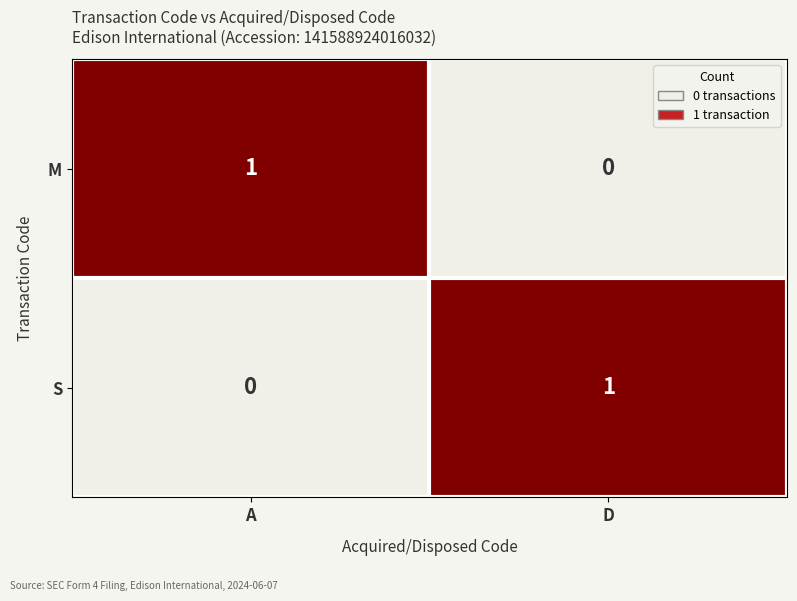

The value of M at A is 1. True or false?

True